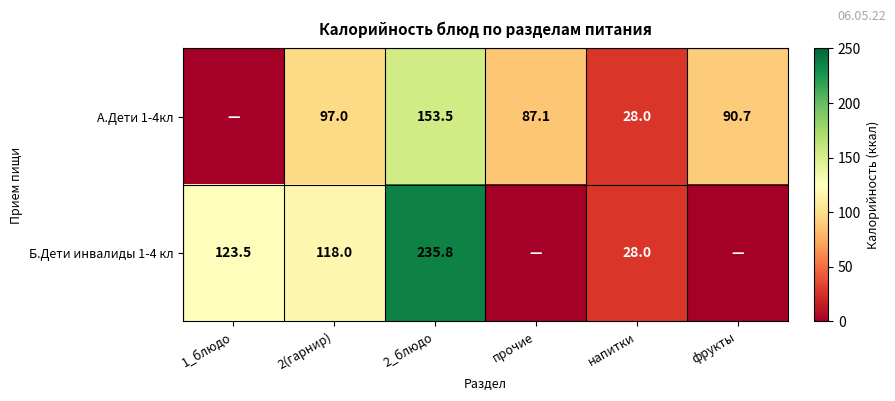

What is the sum of the Б.Дети инвалиды 1-4 кл values at 2_блюдо and 1_блюдо?

359.3